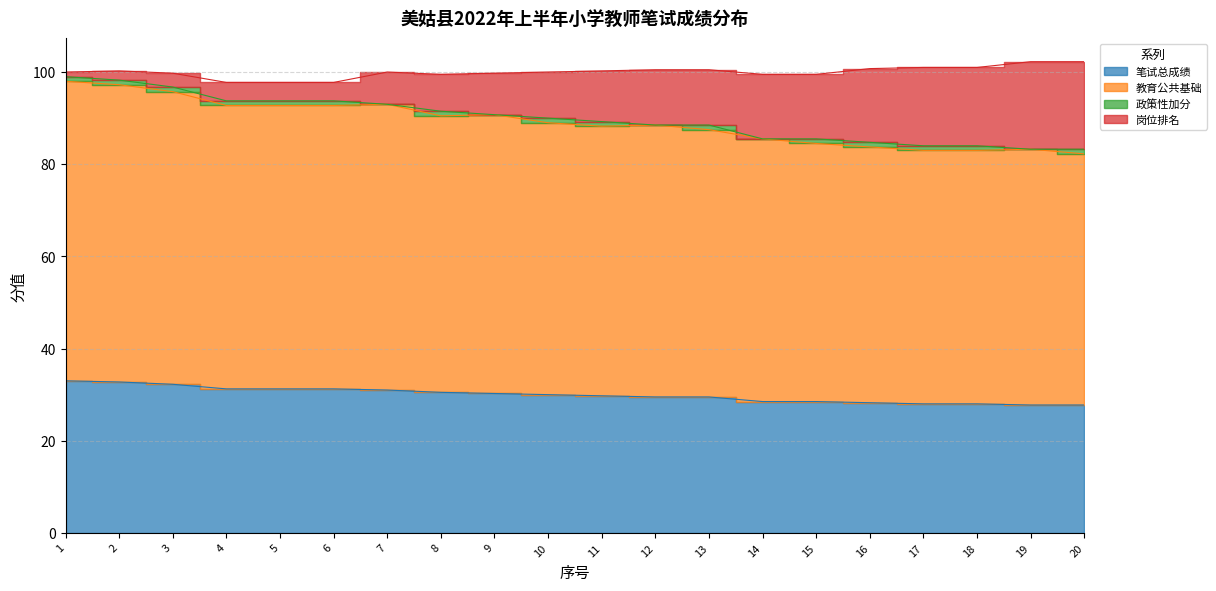

True or false: 岗位排名 and 笔试总成绩 cross at least once.

False